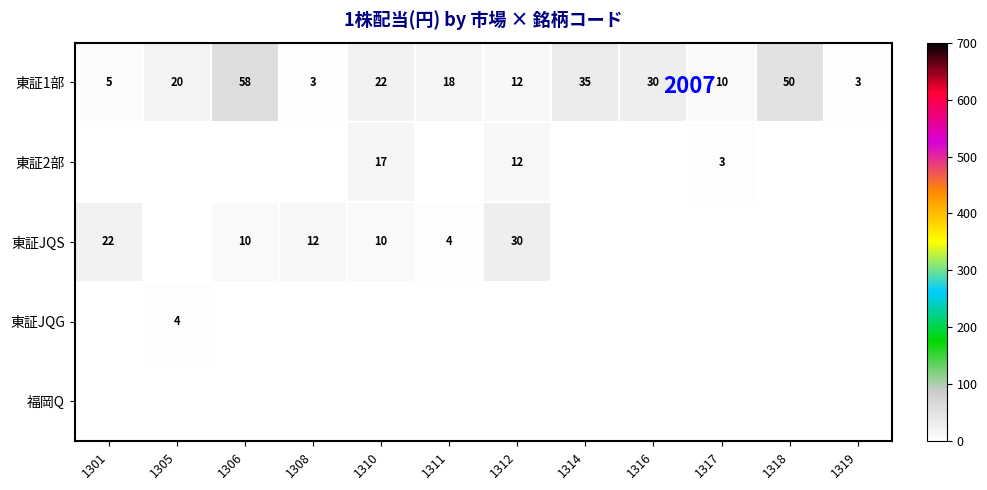

At which label is 東証1部 closest to 30?

1316